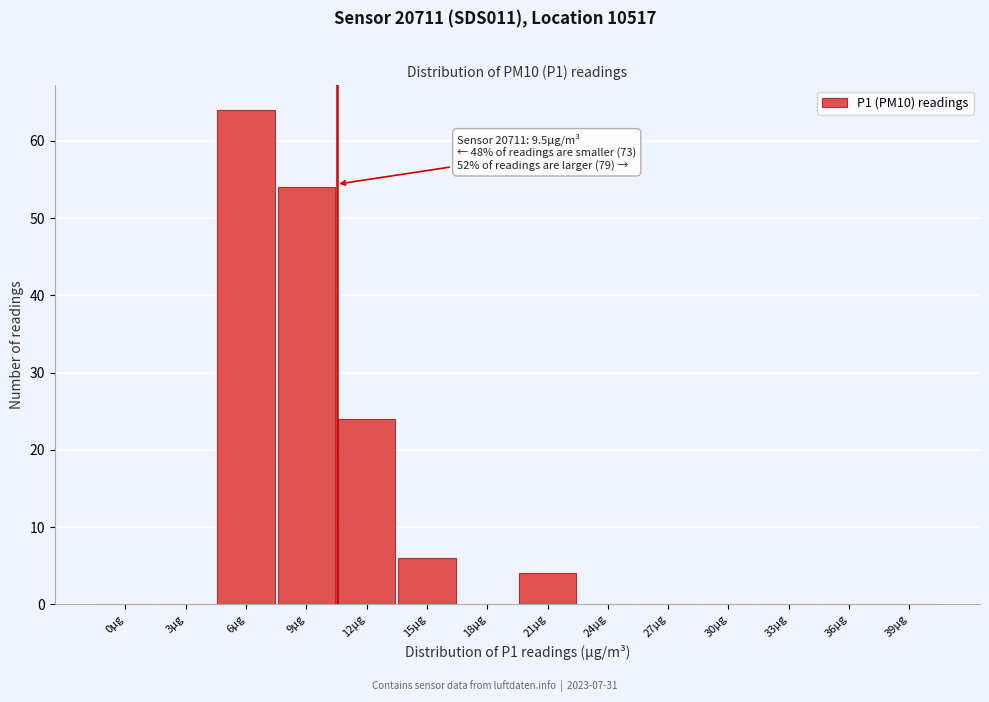

Reading left to right, what are all the values shown in this chart?

0µg=0	3µg=0	6µg=64	9µg=54	12µg=24	15µg=6	18µg=0	21µg=4	24µg=0	27µg=0	30µg=0	33µg=0	36µg=0	39µg=0